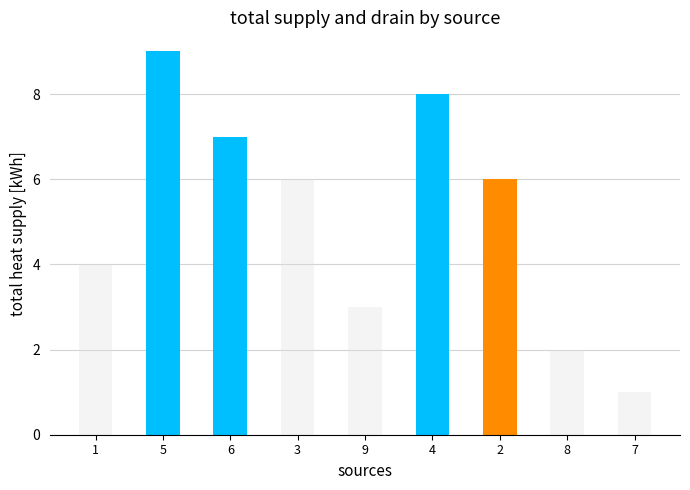

What is the spread (max minus min) of values at 9?

2